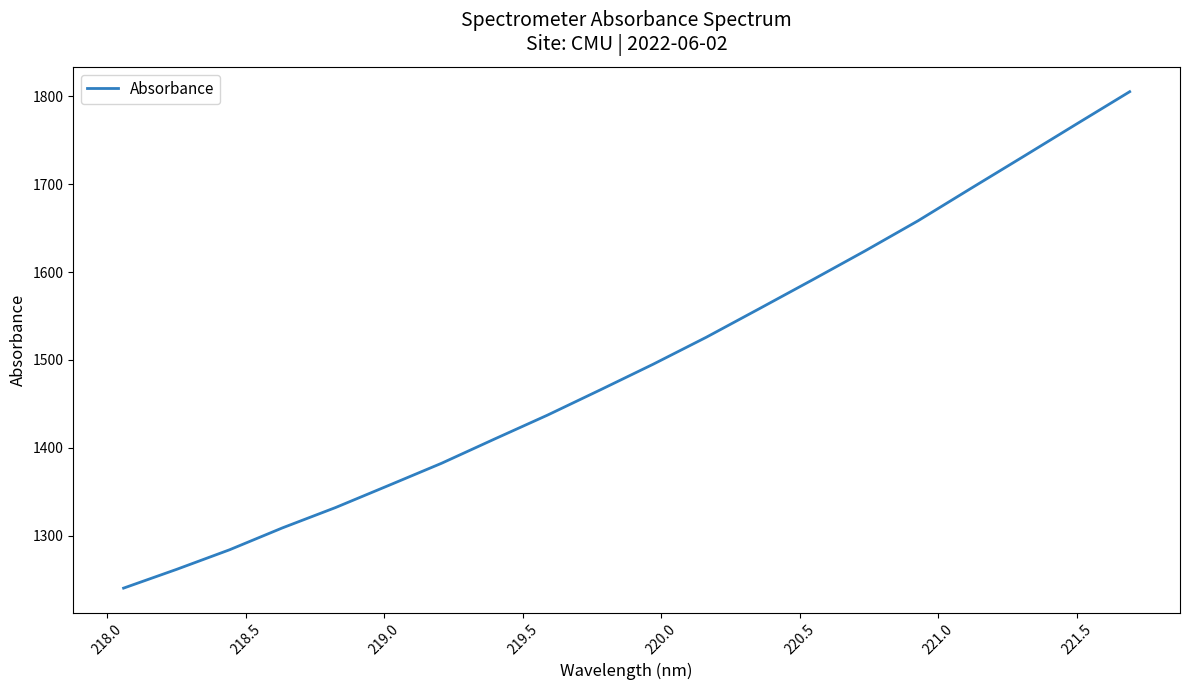

What is the smallest value displayed?

1240.2